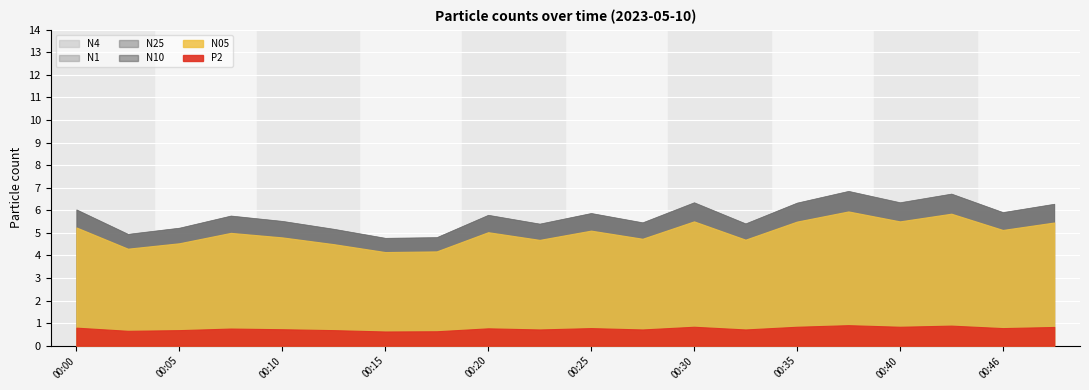

At which category does N10 reach its first local peak?

00:08